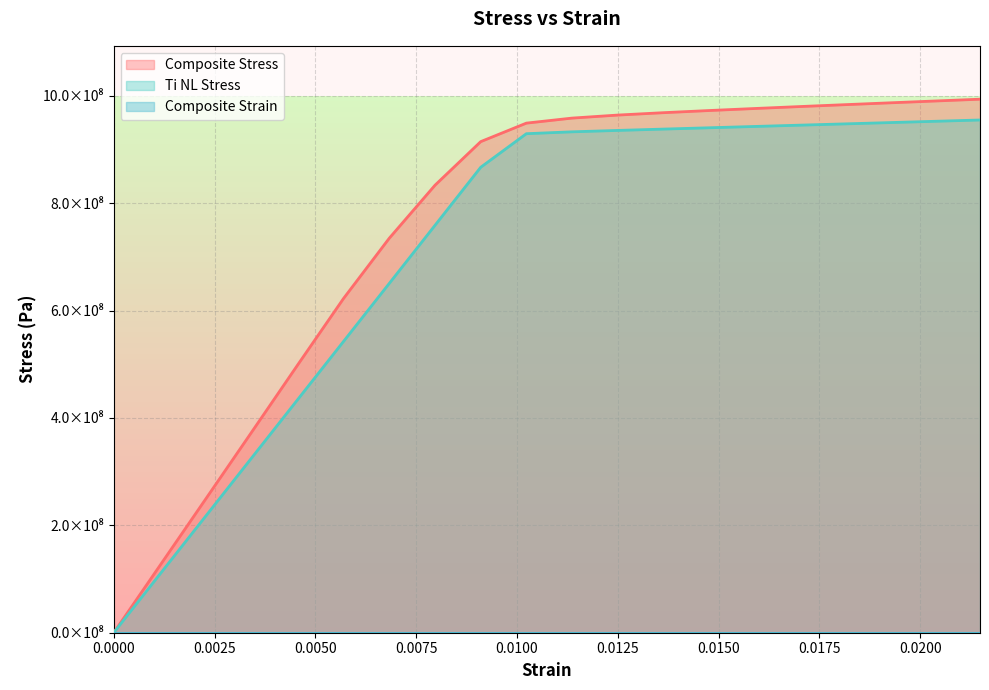

What is the spread (max minus min) of values at 0.005698021114637796?

622443385.5